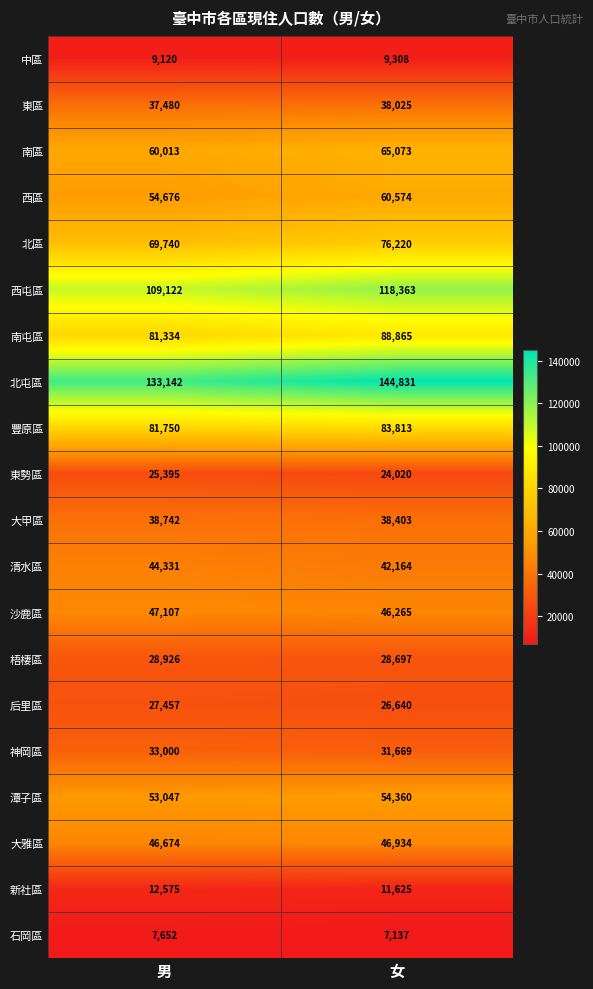

The value of 南區 at 女 is 65073. True or false?

True